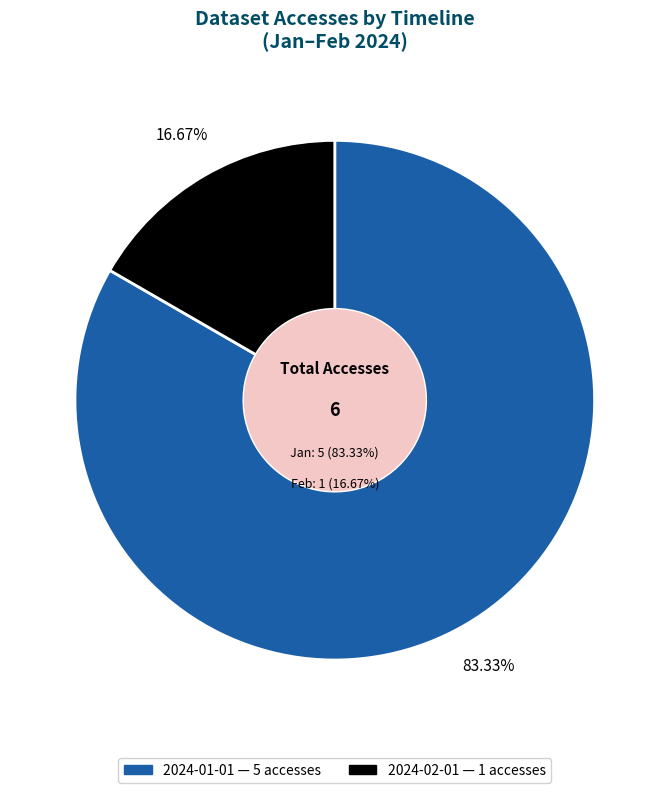

Which slice is the largest?

2024-01-01